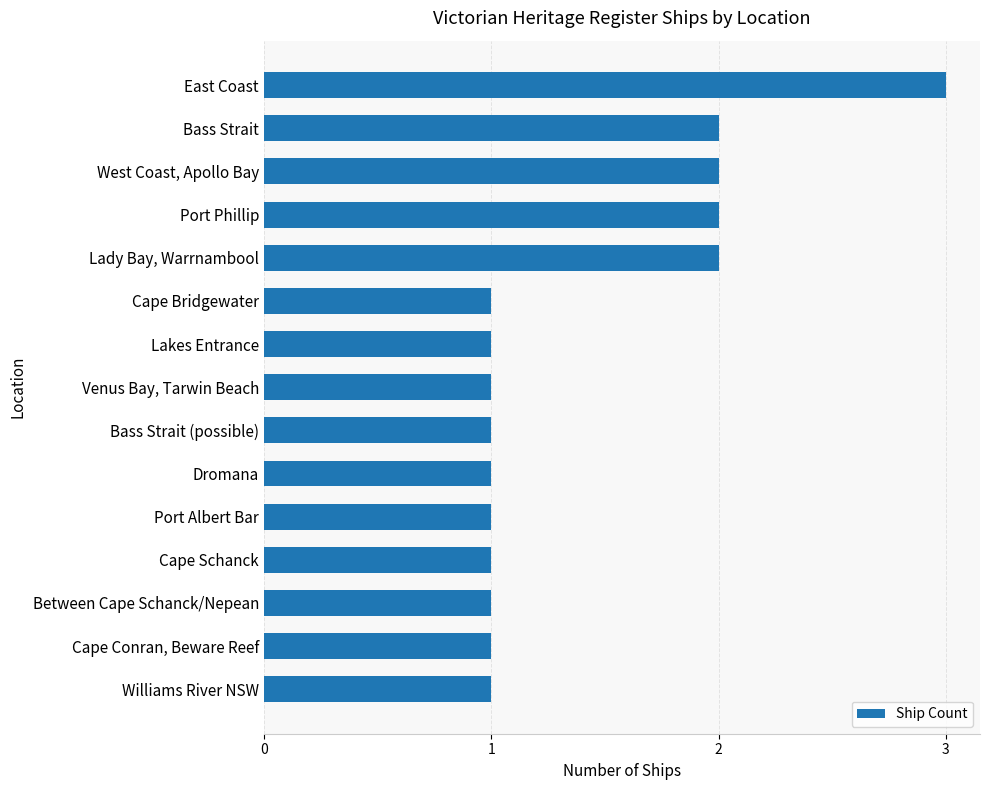

The chart shows a value of 1 at Port Albert Bar. True or false?

True